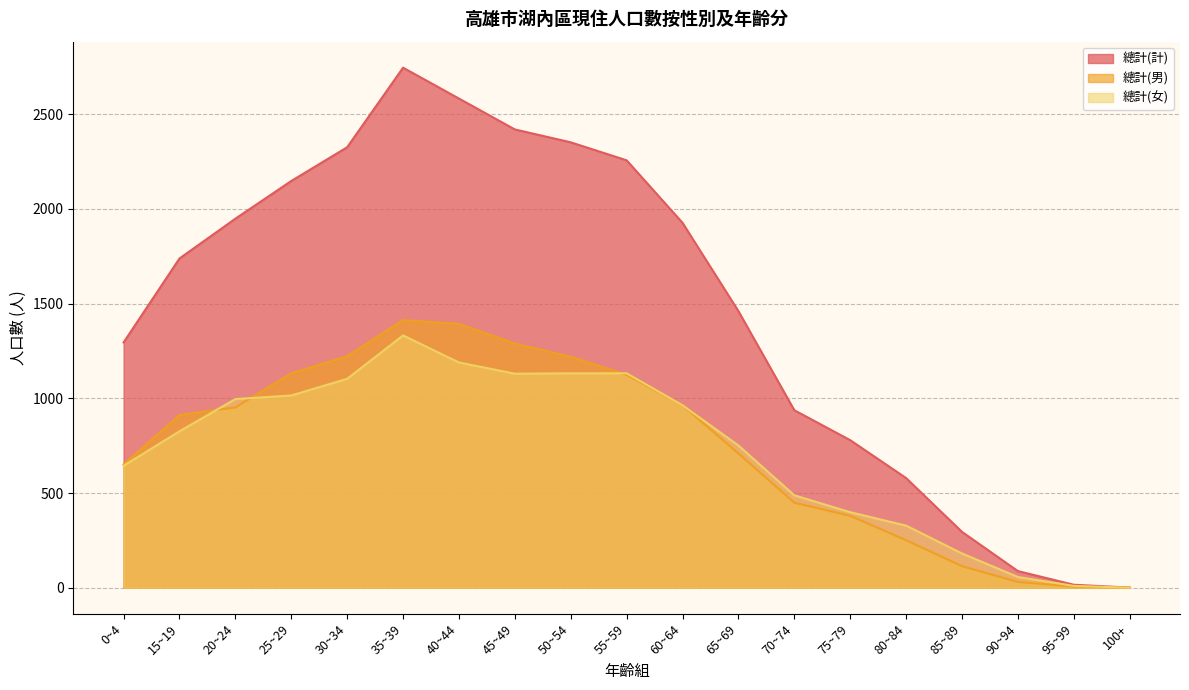

Which category has the highest value in the 總計(計) series?

35~39